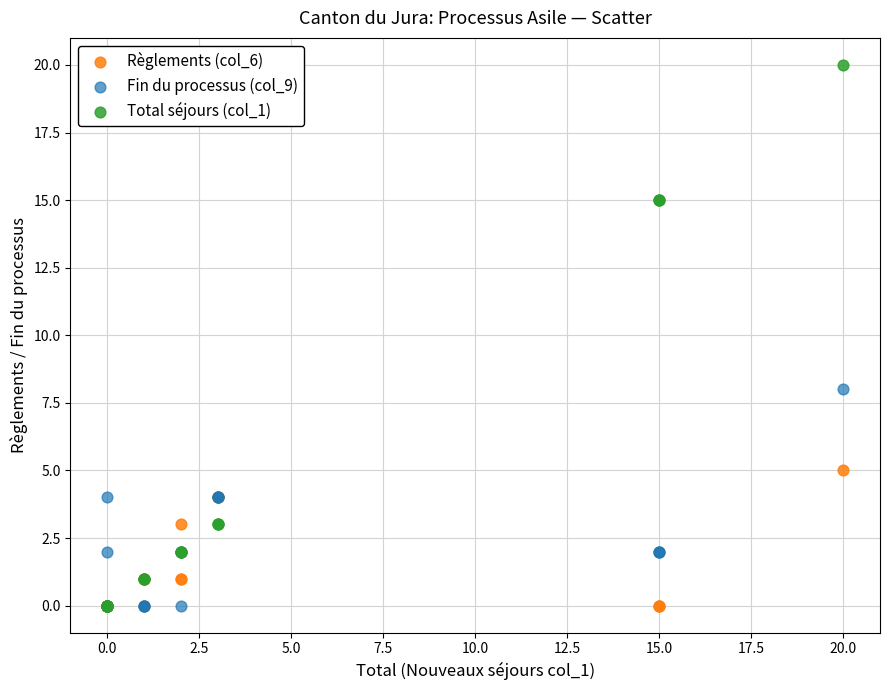

Across all series, what Y value is closest to 10?

8